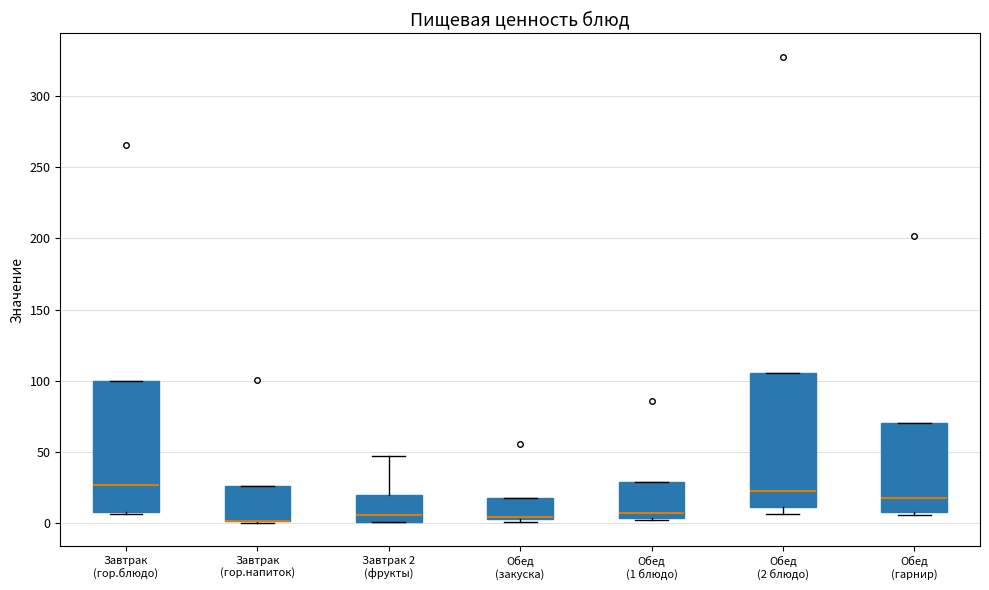

Where is the upper edge of the box for Завтрак (гор.напиток) on the y-axis? The values are not printed on the chart, so give them approximately, as read against the axis.

25